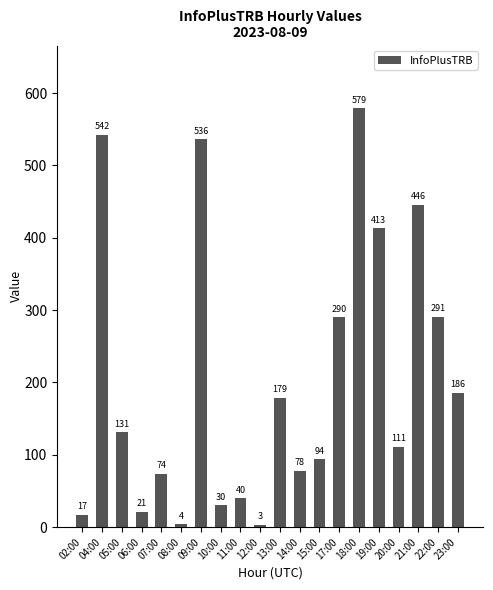

List the labels in order of value, largest first.

18:00, 04:00, 09:00, 21:00, 19:00, 22:00, 17:00, 23:00, 13:00, 05:00, 20:00, 15:00, 14:00, 07:00, 11:00, 10:00, 06:00, 02:00, 08:00, 12:00